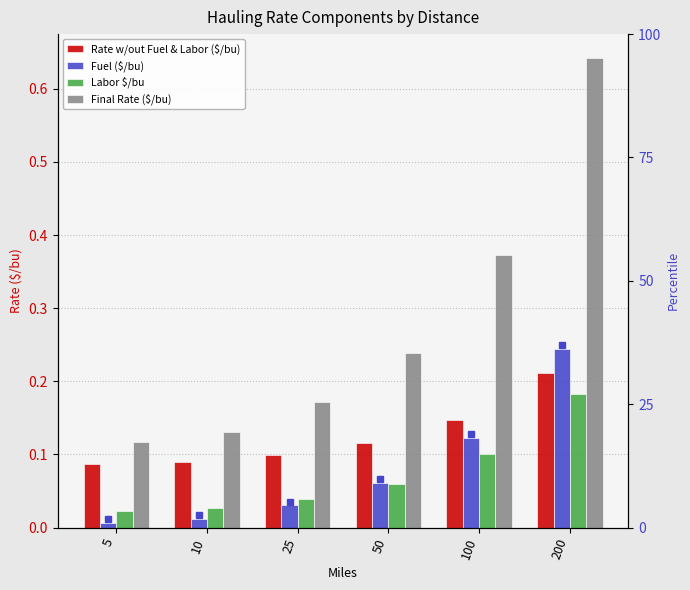

Which series changed the most between 100 and 200?

Final Rate ($/bu)